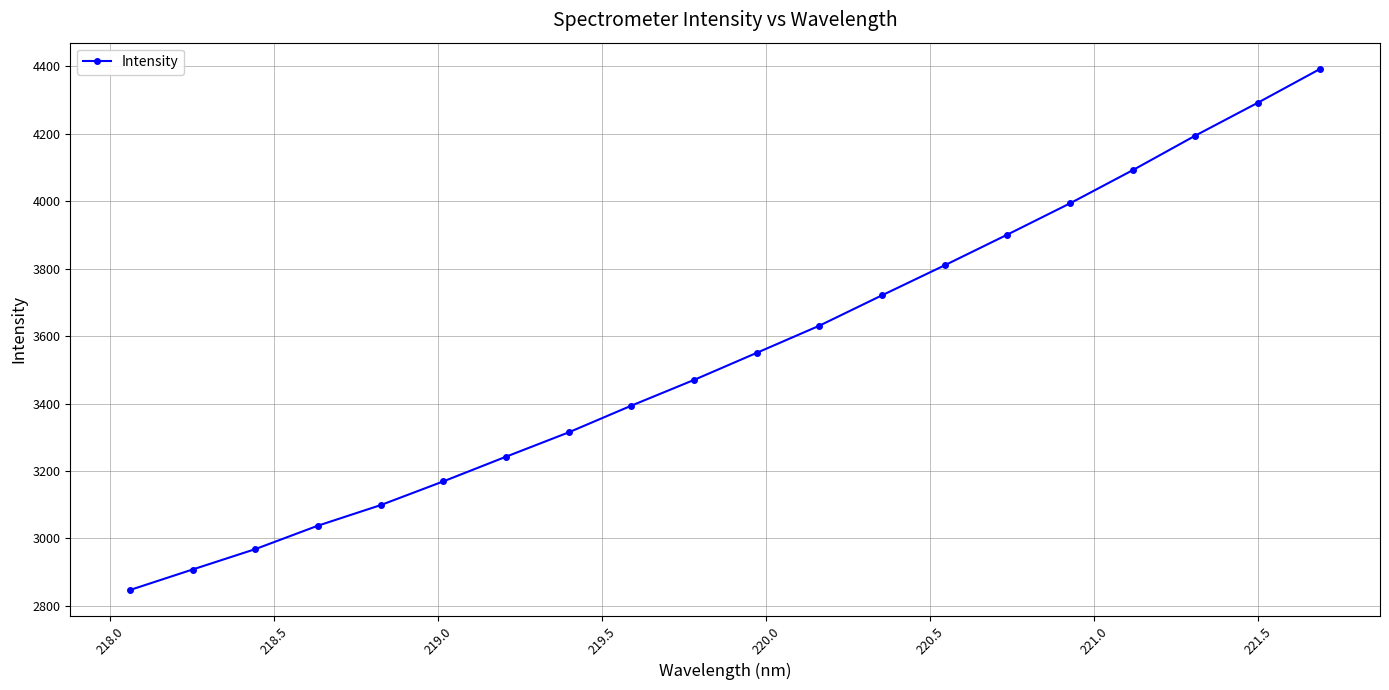

Reading left to right, extract all data points from this chart.

2846.7	2907.6	2968.0	3037.7	3098.6	3169.1	3242.3	3314.5	3393.7	3470.1	3550.4	3631.0	3721.1	3810.2	3901.2	3993.9	4092.2	4194.7	4292.5	4393.3